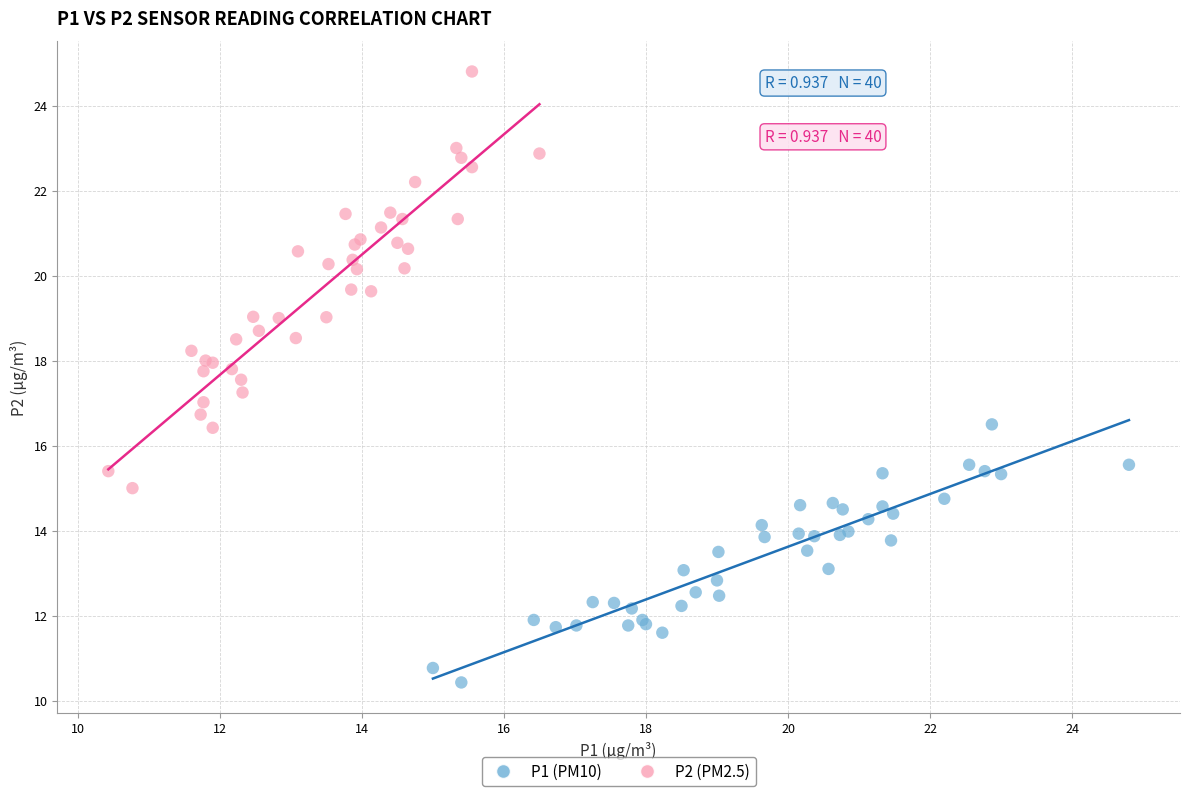

Which series reaches the minimum Y coordinate?

P1 (PM10)